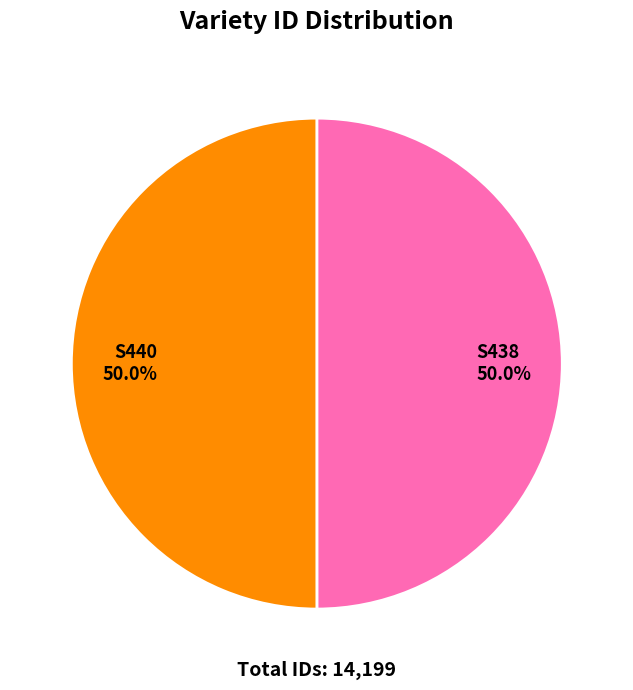

How much of the chart is everything except S440?

50.0%